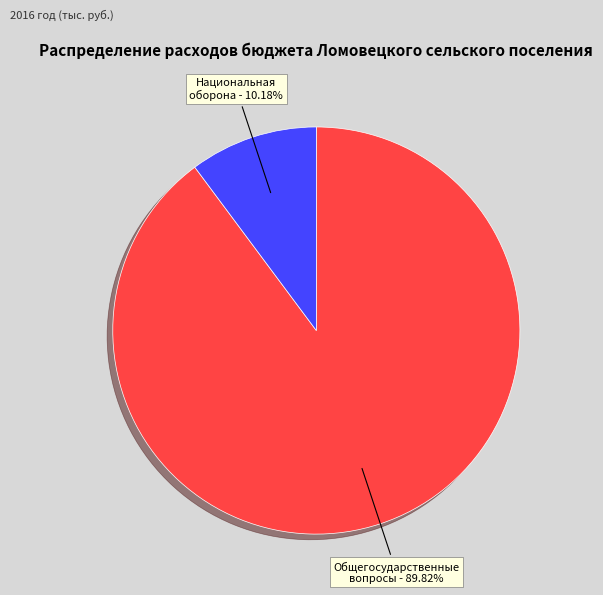

Is there any slice that represents more than half of the pie?

Yes